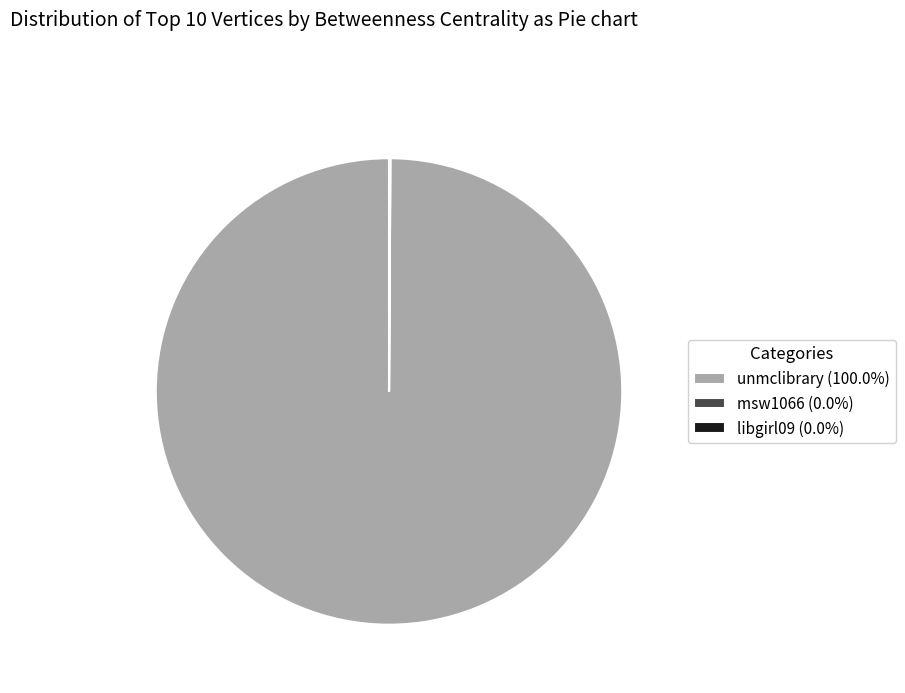

Is unmclibrary (100.0%) the majority of the pie?

Yes